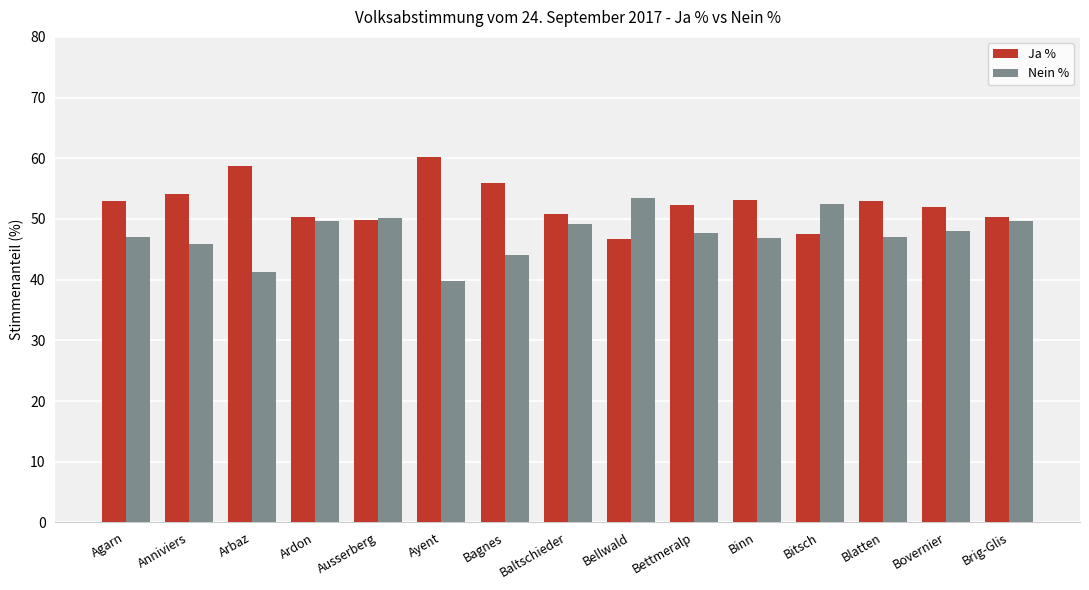

At Bagnes, list the series in order from largest to smallest.

Ja %, Nein %